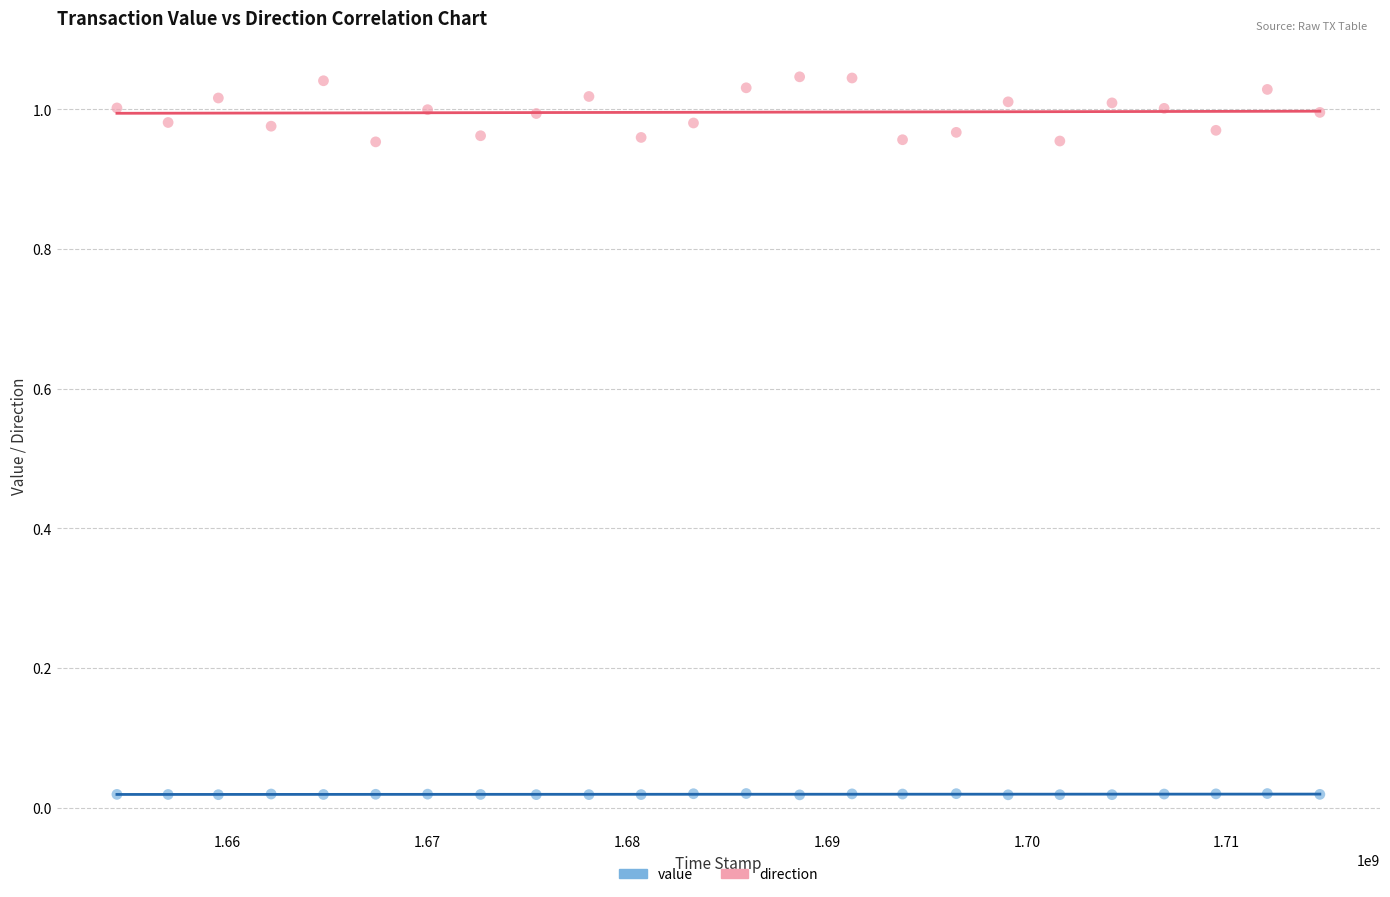

What is the X range (max minus min) for the scatter plot?

60190185.0